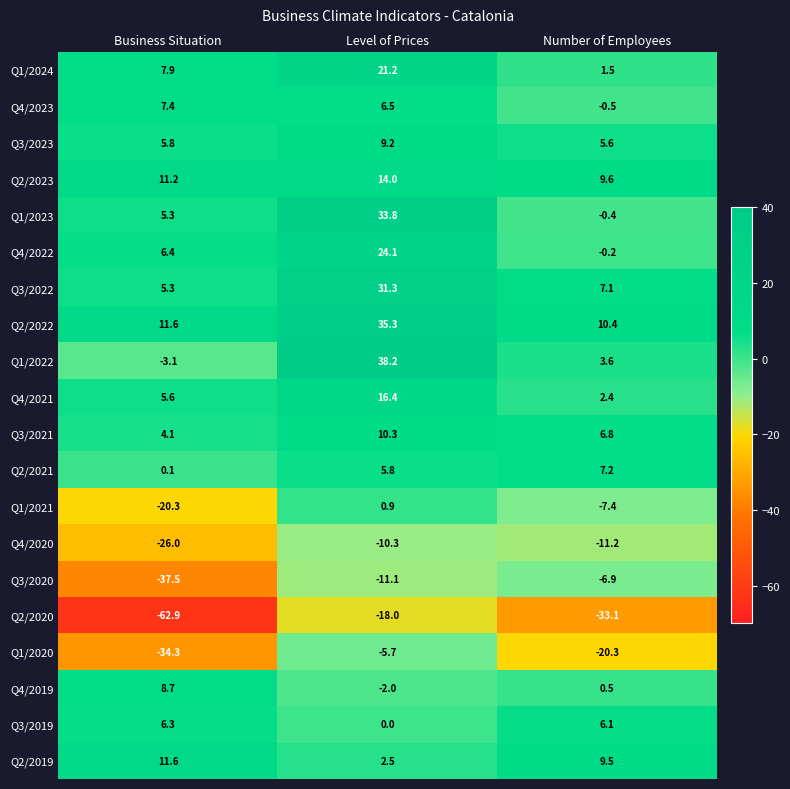

What is the sum of all Q2/2020 values?

-114.0